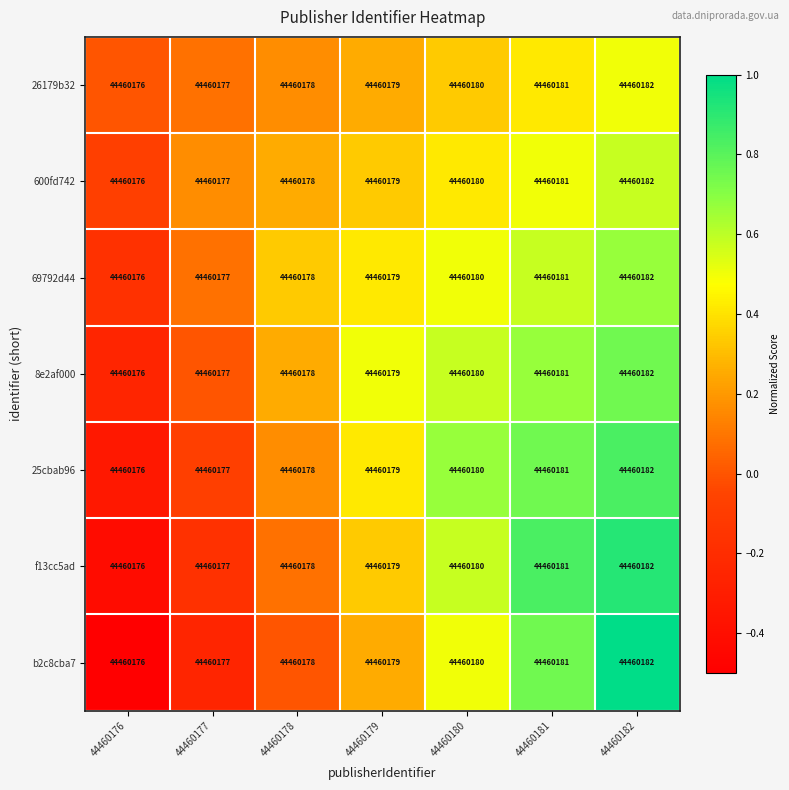

List the series in order of their peak value, lowest first.

26179b32, 600fd742, 69792d44, 8e2af000, 25cbab96, f13cc5ad, b2c8cba7